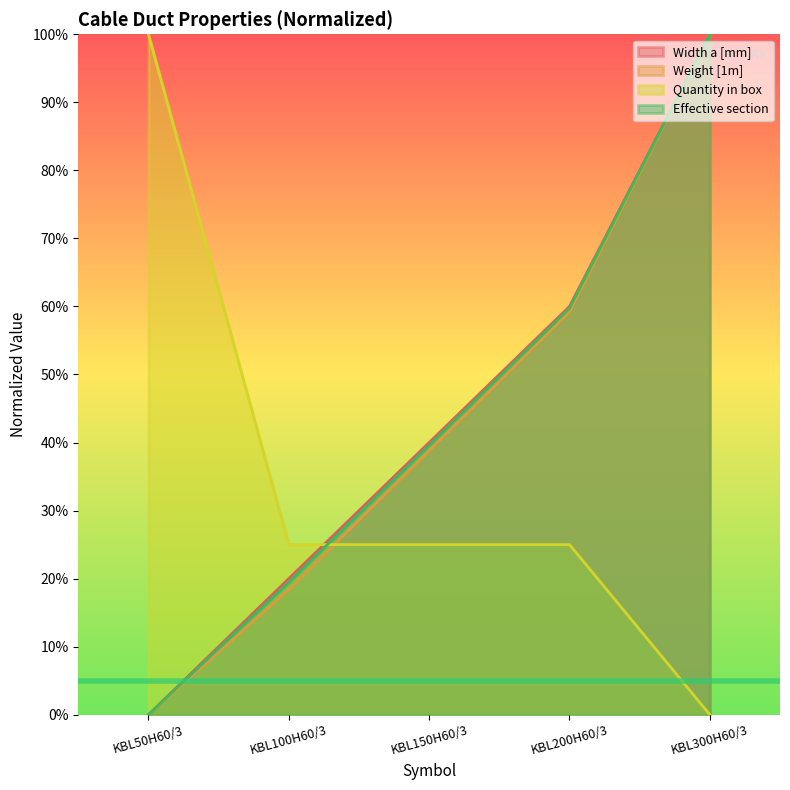

Reading left to right, extract all data points from this chart.

Width a [mm]: 0.0	20.0	40.0	60.0	100.0
Weight [1m]: 0.0	18.4	38.8	59.2	100.0
Effective section: 0.0	19.5	39.6	59.7	100.0
Quantity in box: 100.0	25.0	25.0	25.0	0.0